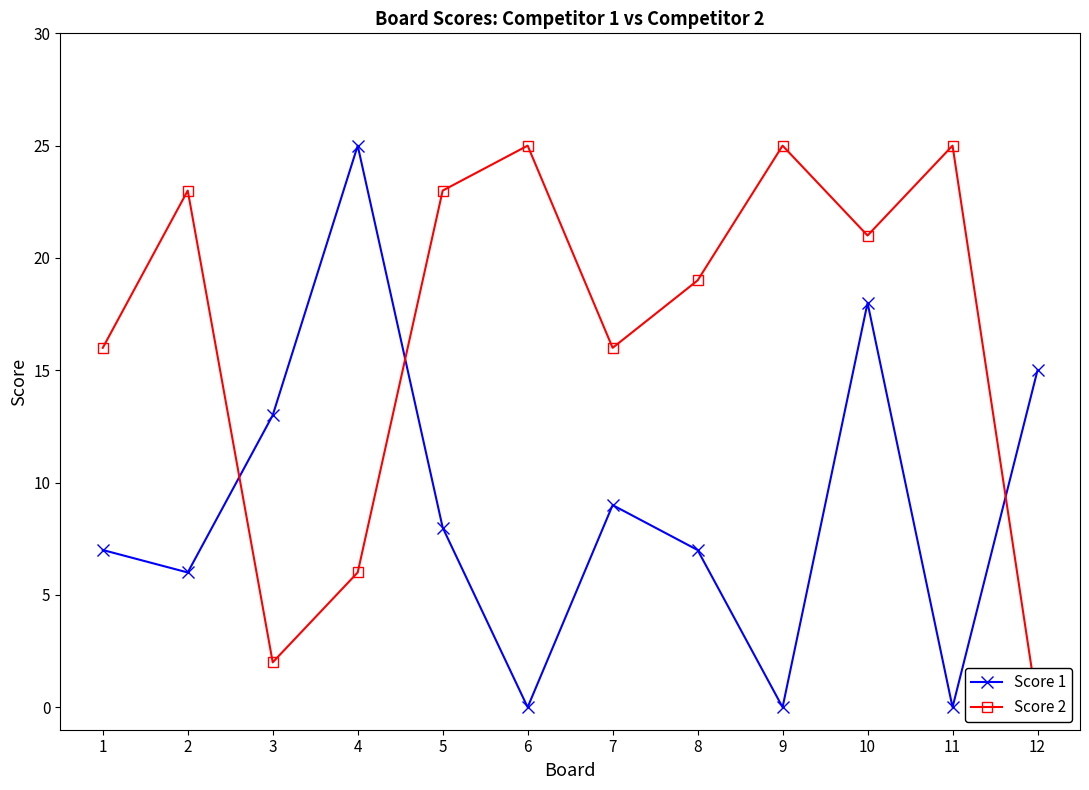

Between 7 and 3, which is larger?

3